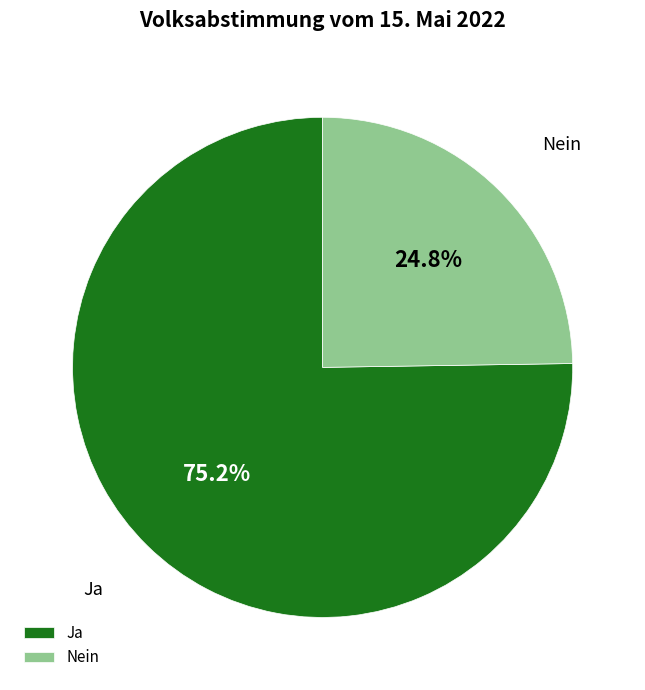

The Nein slice represents 25% of the pie. True or false?

True